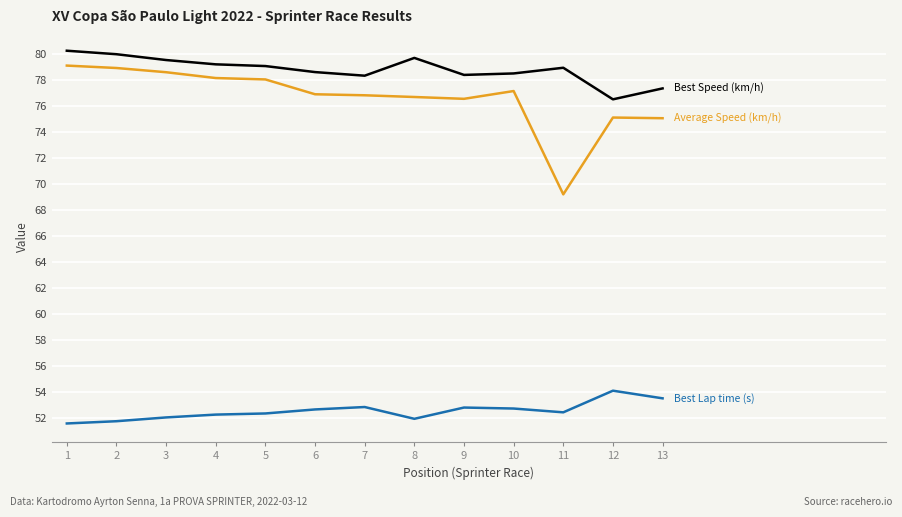

What is the difference between the highest and lowest values at 4?

26.9